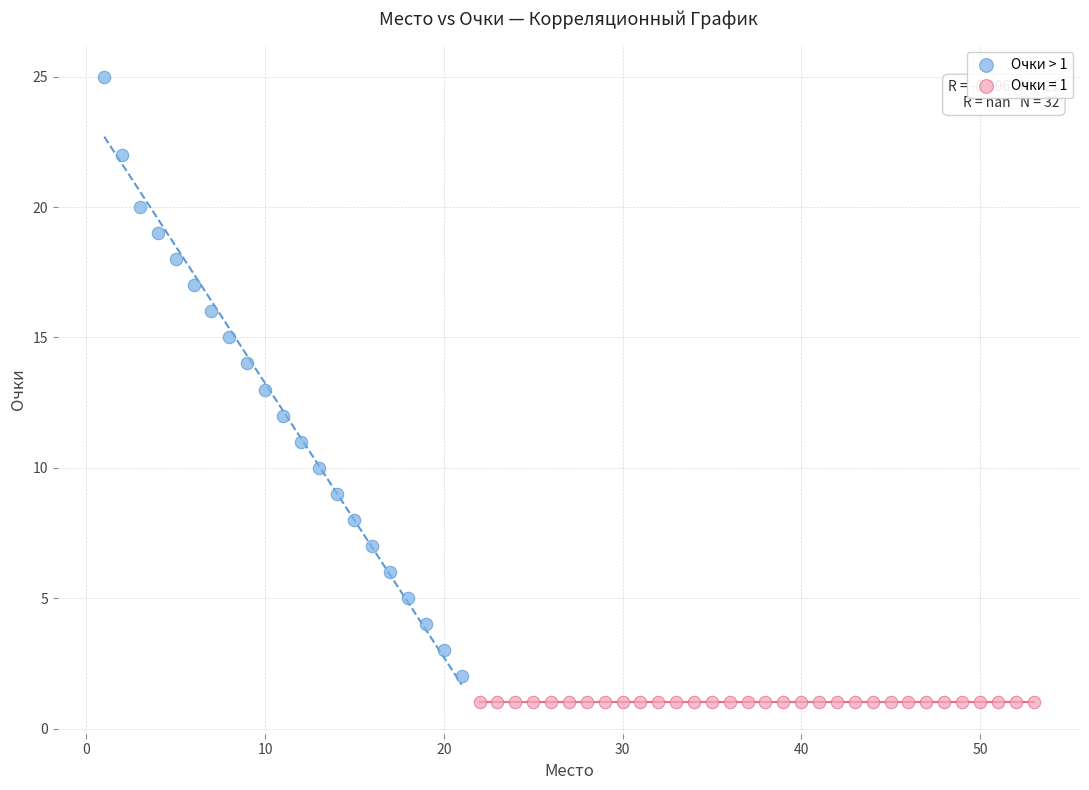

Which series contains the highest Y value?

Очки > 1